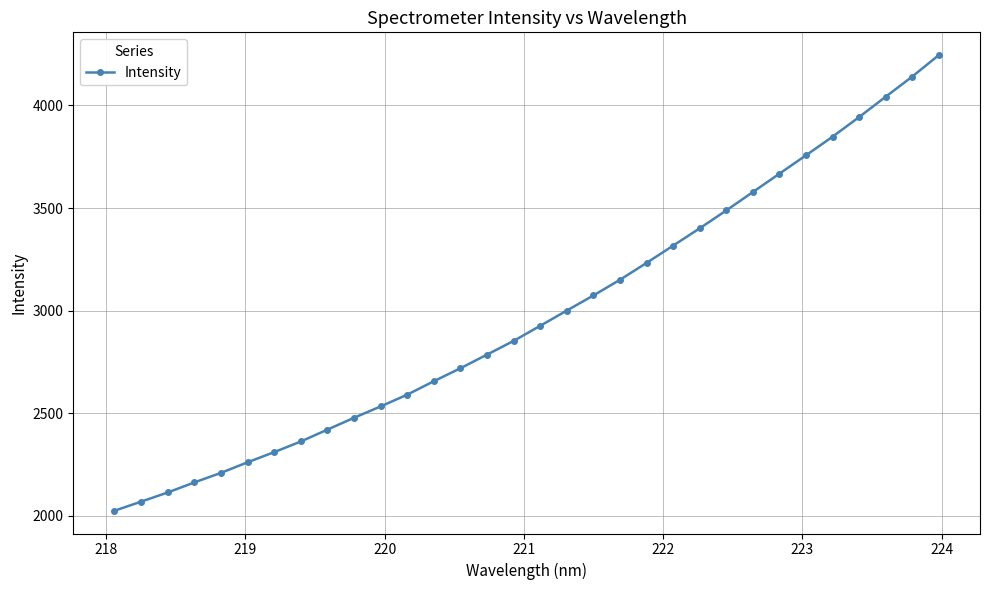

What is the average value?

2980.2